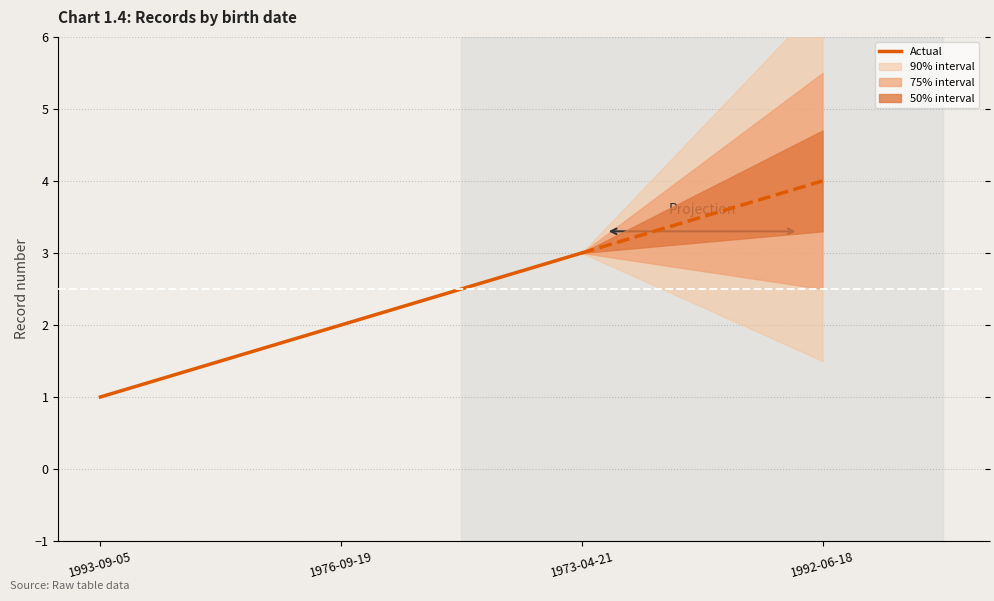

What is the value of the 1st point from the left?

1